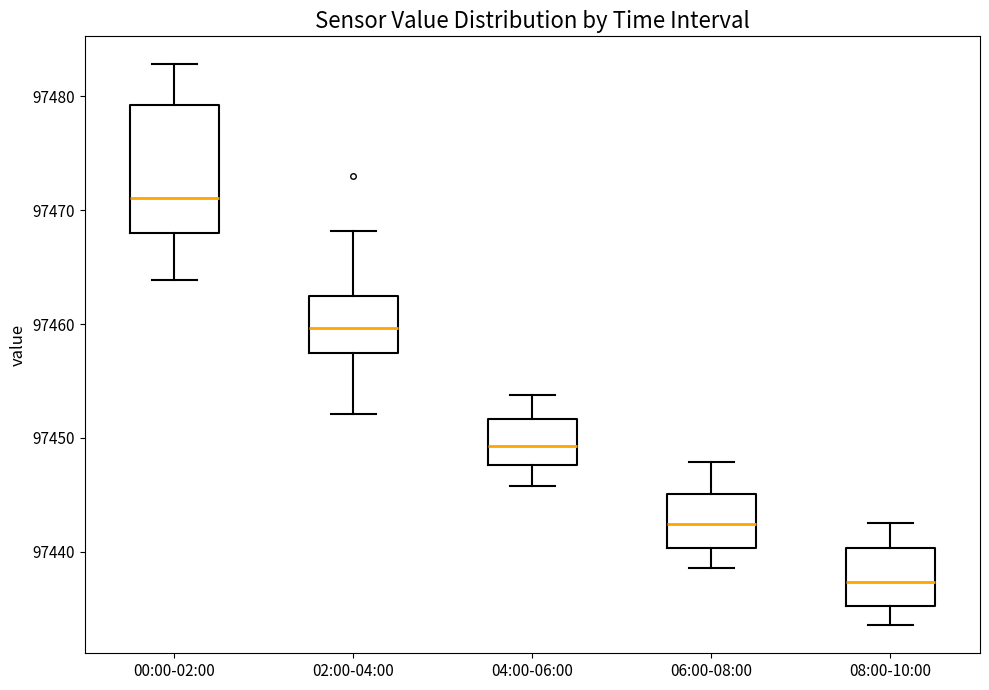

Comparing the boxes themselves (not the whiskers), which one is the tallest?

00:00-02:00